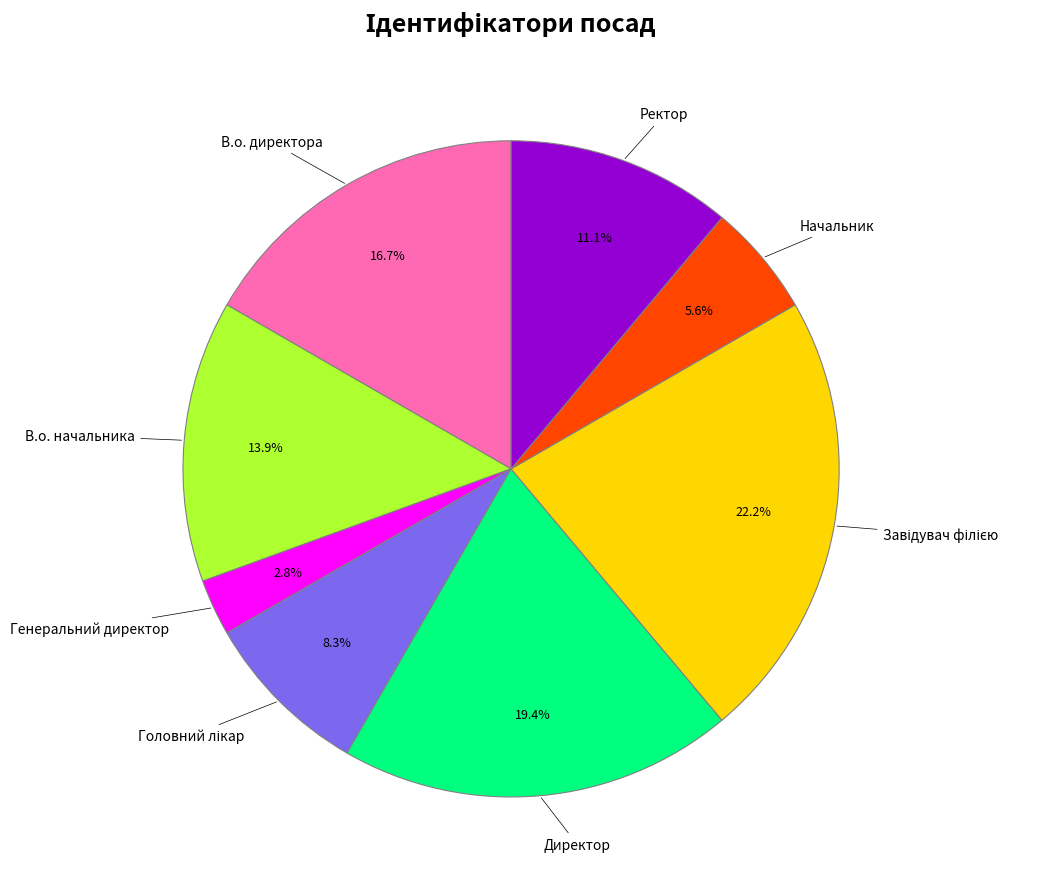

Is there a majority slice in this chart?

No